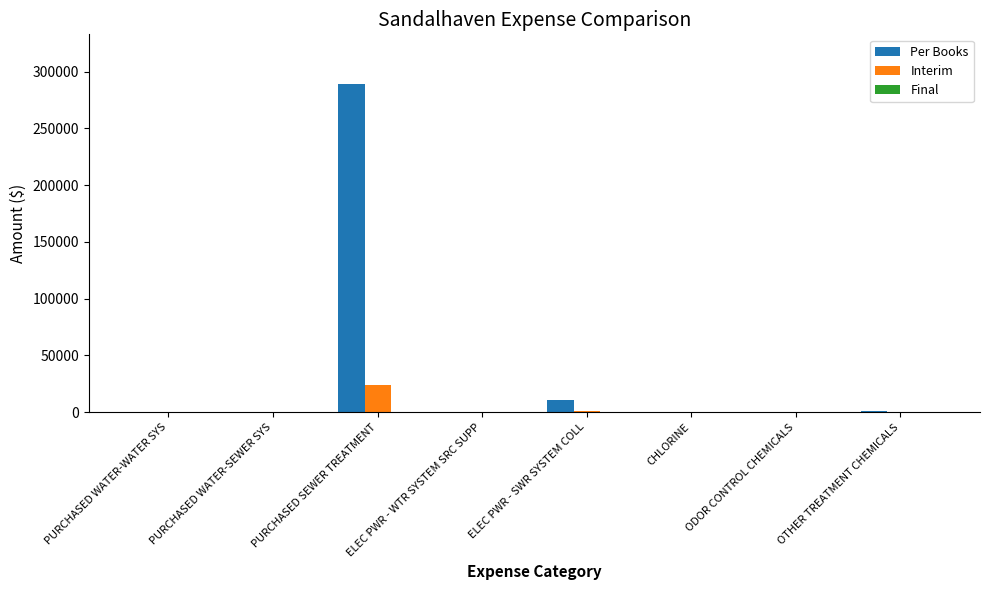

Count the number of categories in the chart.

8